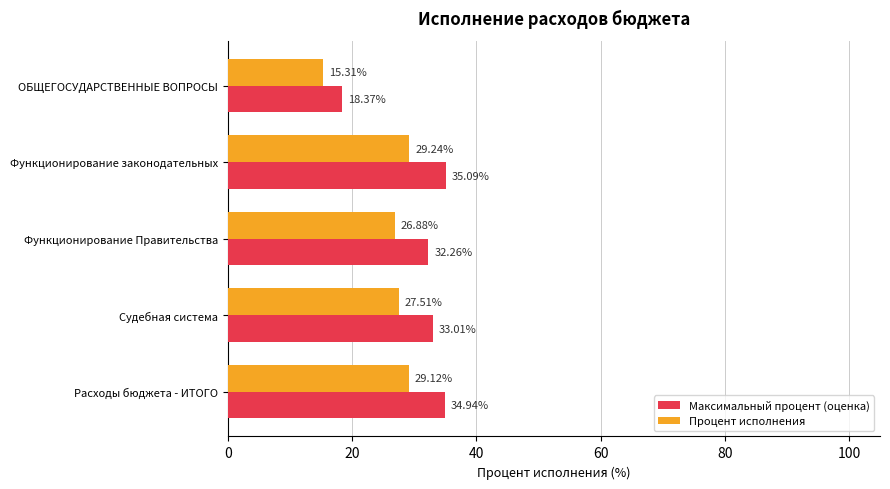

Which label corresponds to the largest value in the chart?

Функционирование законодательных